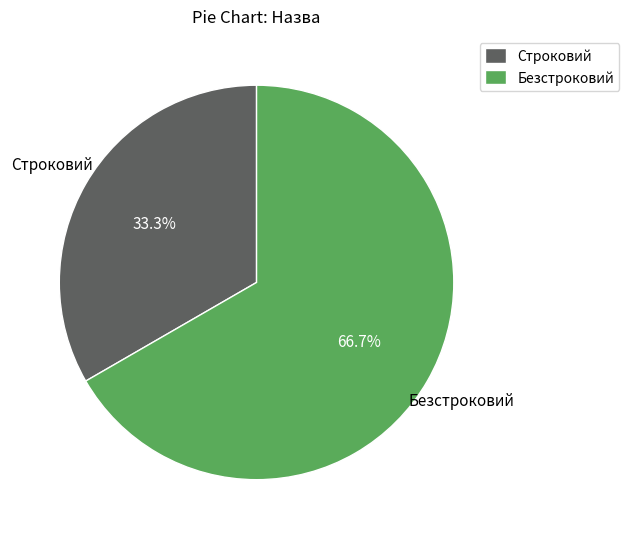

Combined, do Безстроковий and Строковий account for over 50%?

Yes